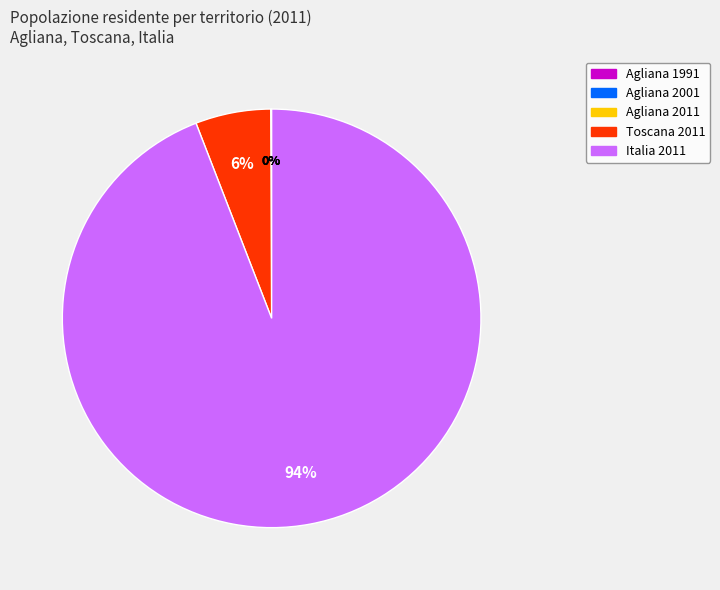

Is Italia 2011 the majority of the pie?

Yes